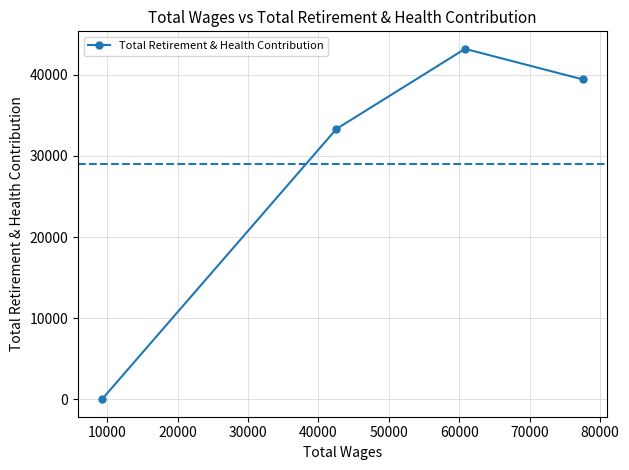

How many interior local peaks (higher than both neighbors) does the data have?

1